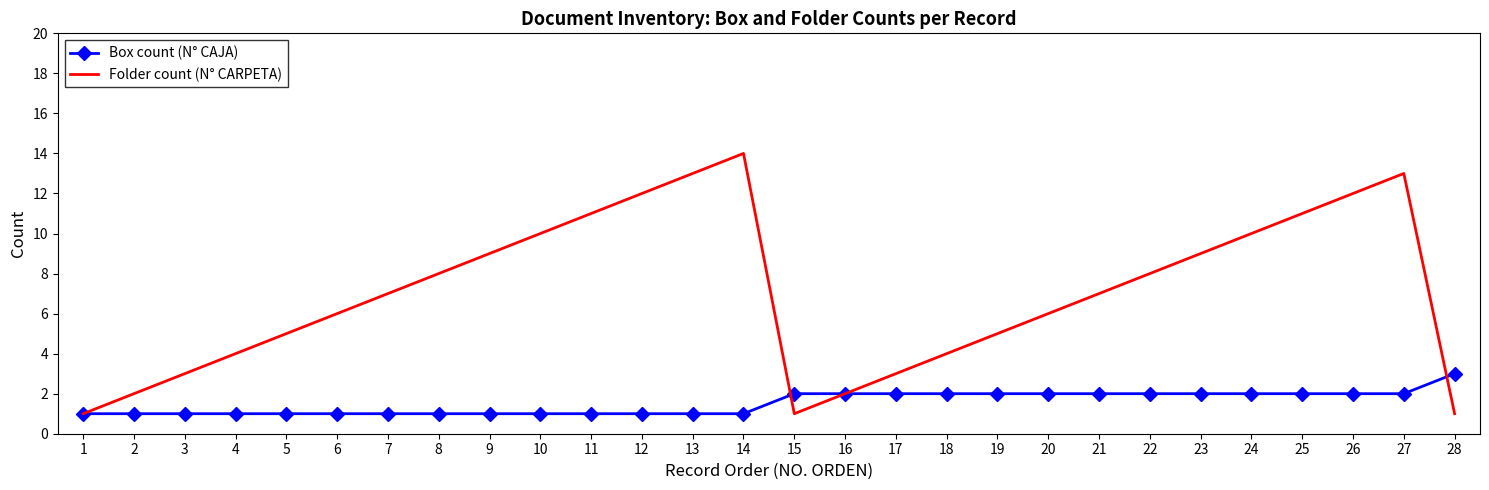

The Box count (N° CAJA) series shows 1 at 1. True or false?

True